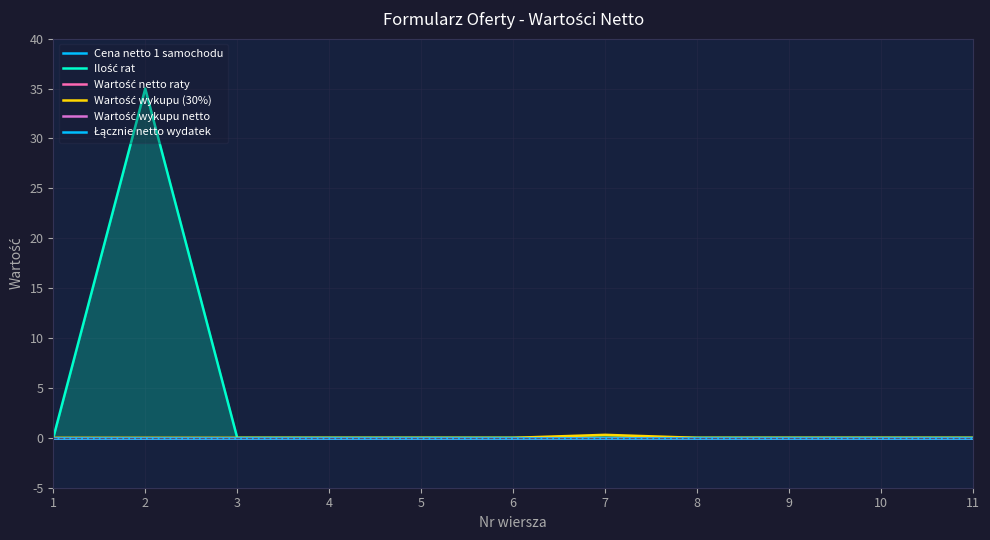

What is the spread (max minus min) of values at 2?

35.0